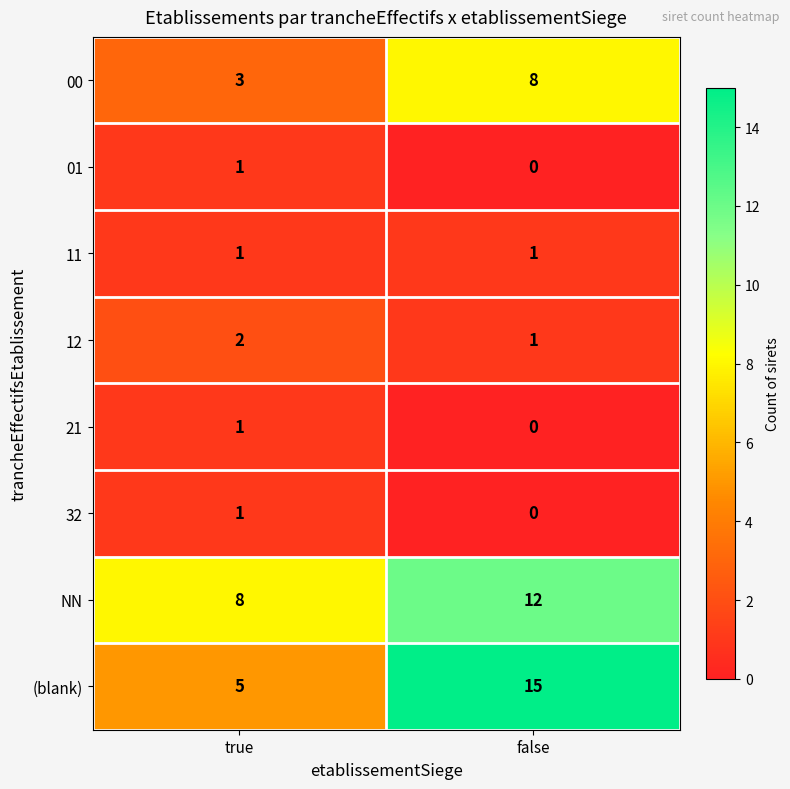

At which label is (blank) closest to 10?

true